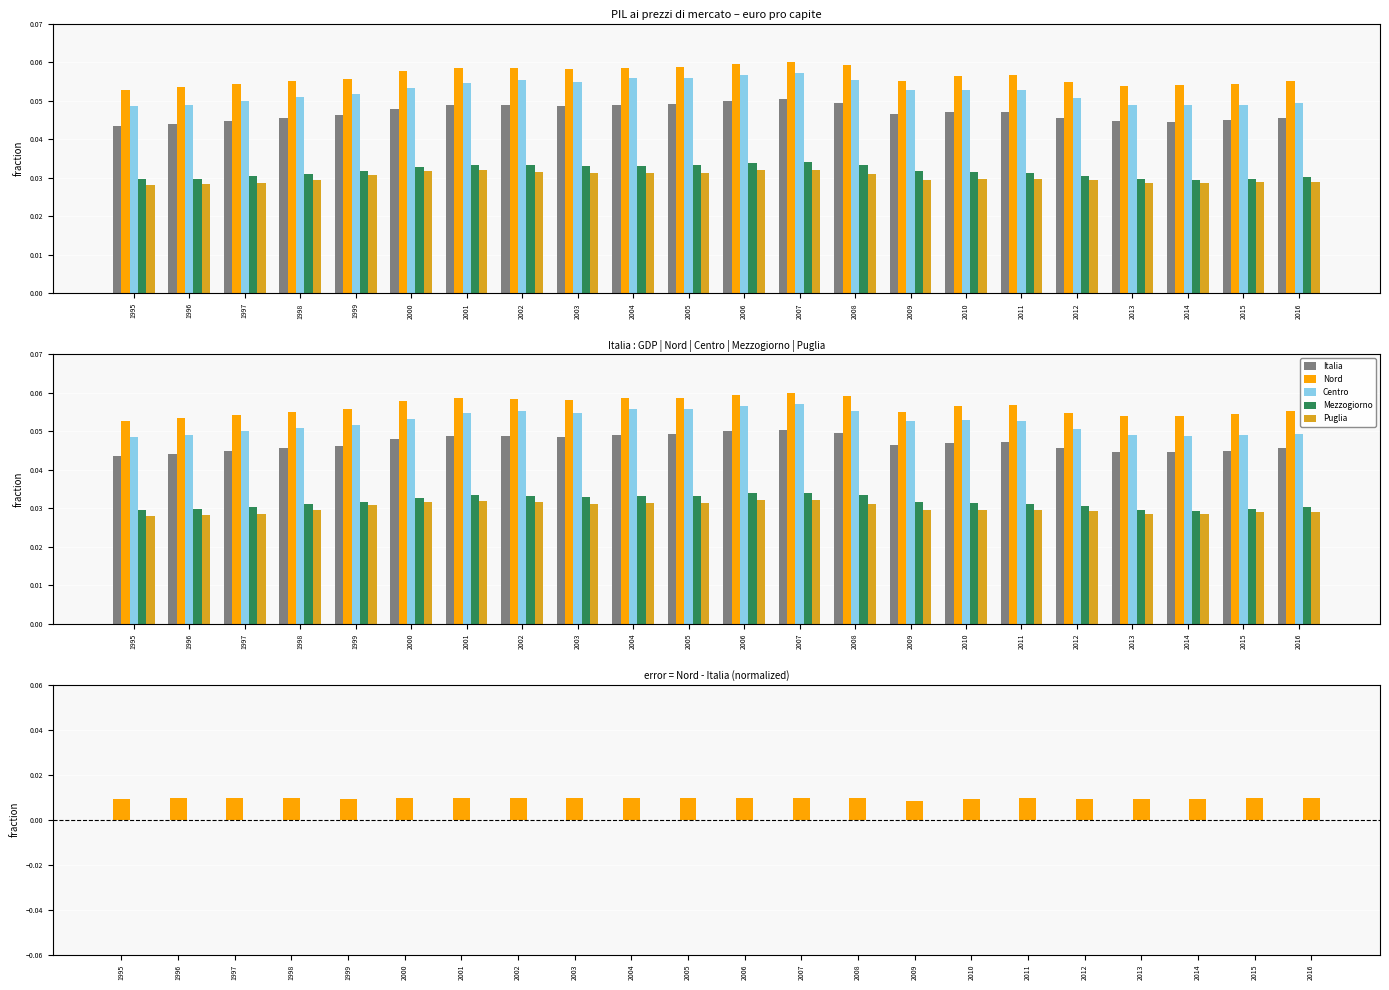

True or false: Centro has a value of 0.1 at 2003.

True